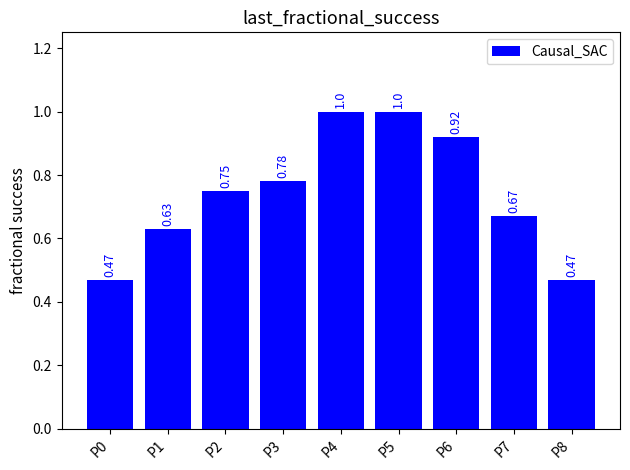

What is the change in value from P1 to P5?

+0.4